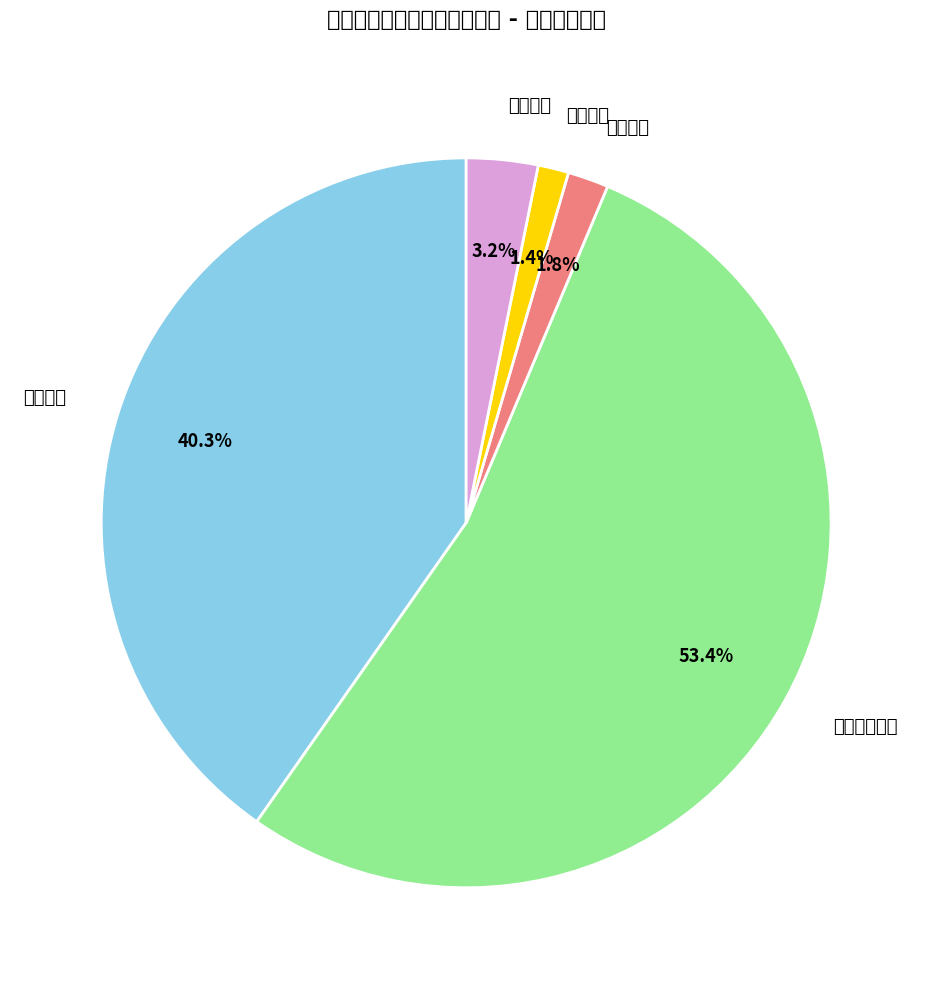

Which slice is the smallest?

行政给付